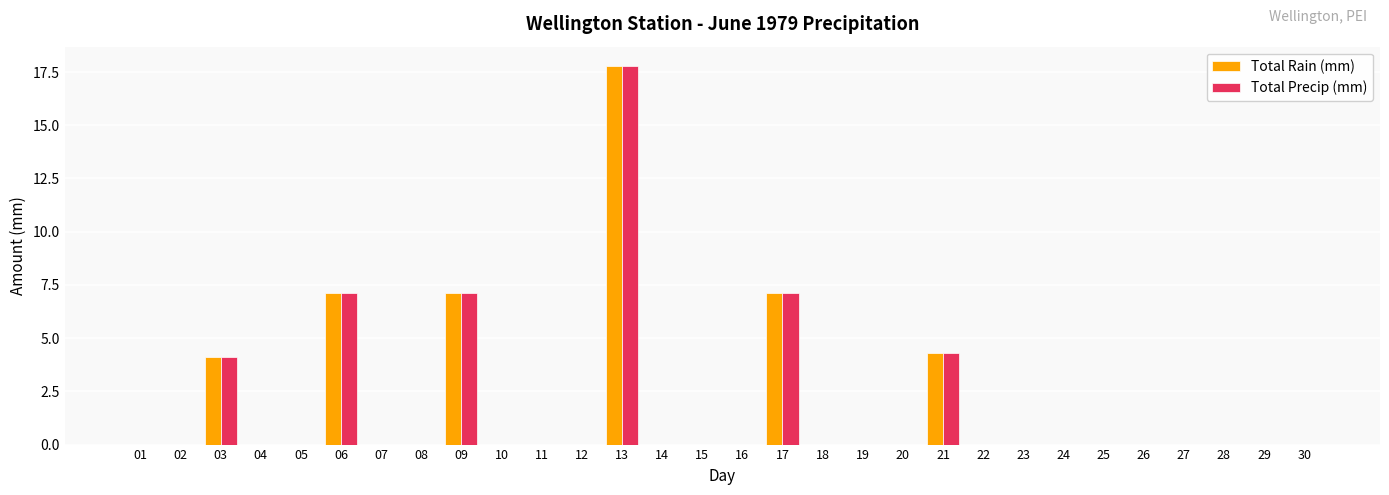

Is it true that Total Precip (mm) equals 10.9 at 17?

False